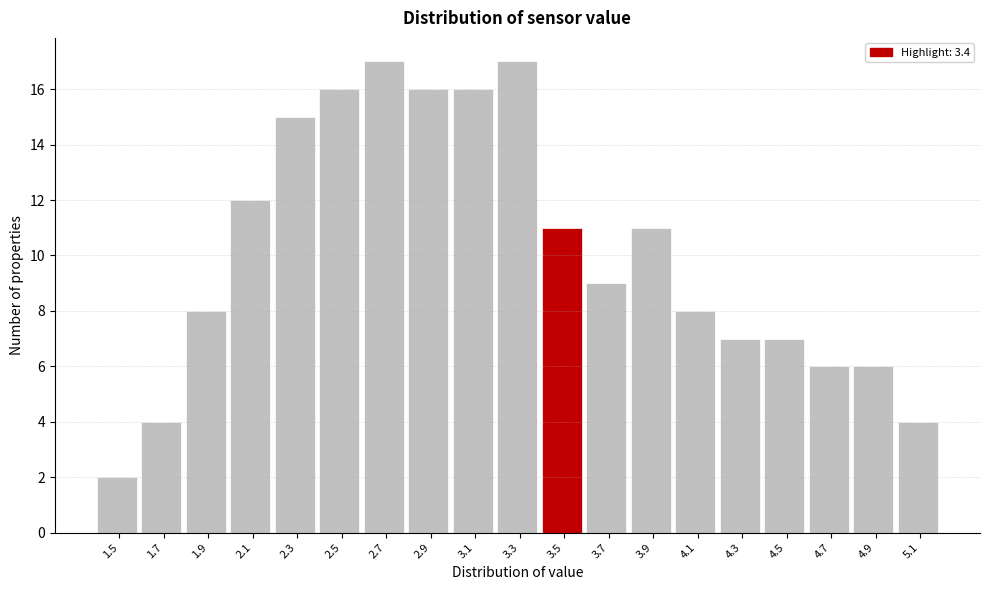

How tall is the bar that spans 3.4 to 3.6 on the x-axis? The values are not printed on the chart, so give them approximately, as read against the axis.

11